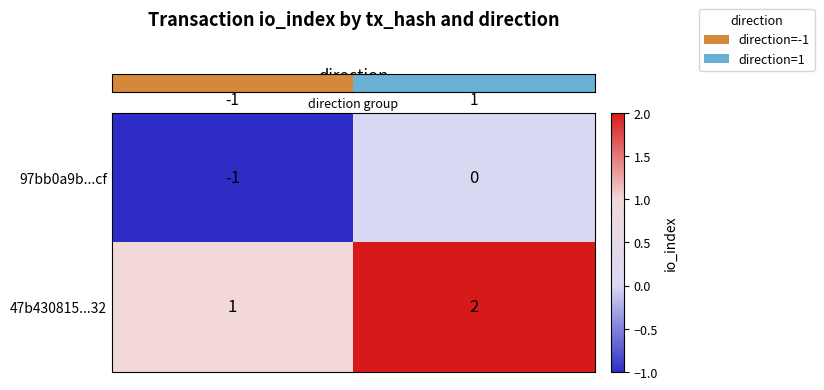

At -1, list the series in order from largest to smallest.

47b430815...32, 97bb0a9b...cf